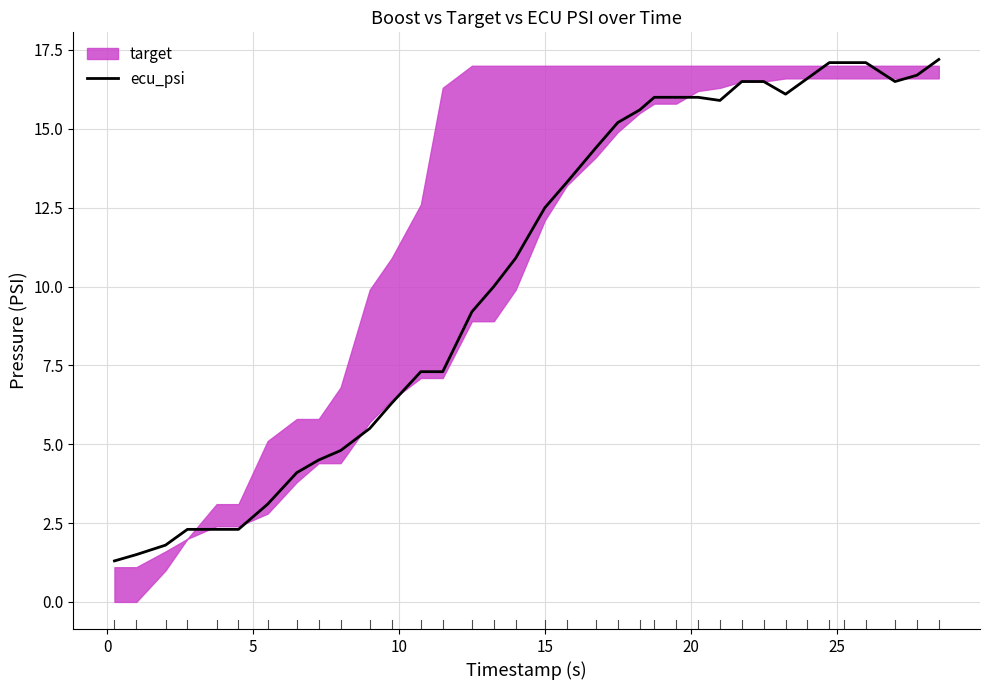

What is the minimum value for ecu_psi?

1.3